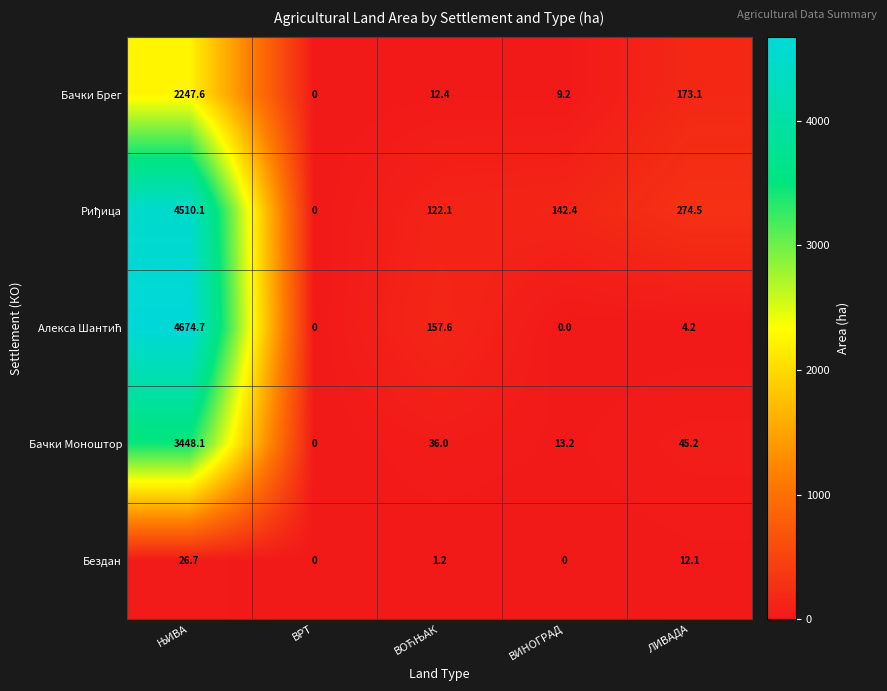

What is the difference between the maximum and minimum values in the Бачки Моноштор series?

3448.1